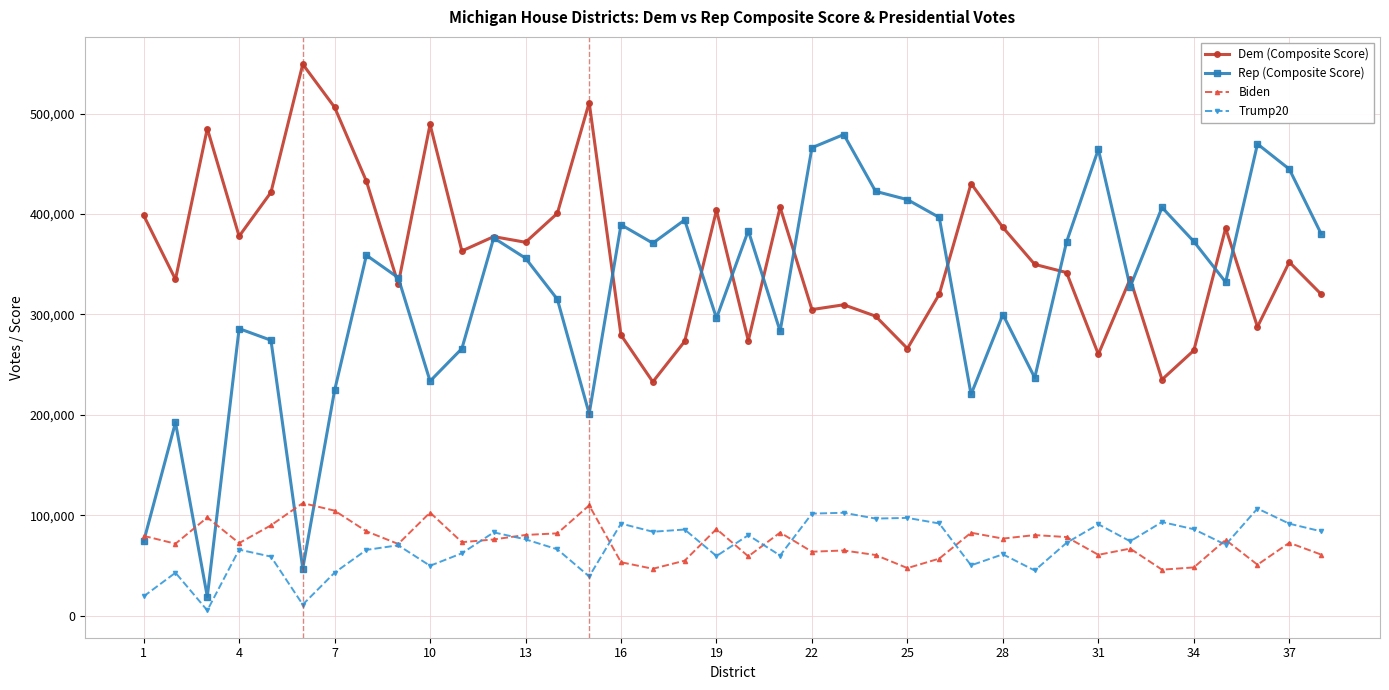

What are all the series names shown in the legend?

Dem (Composite Score), Rep (Composite Score), Biden, Trump20